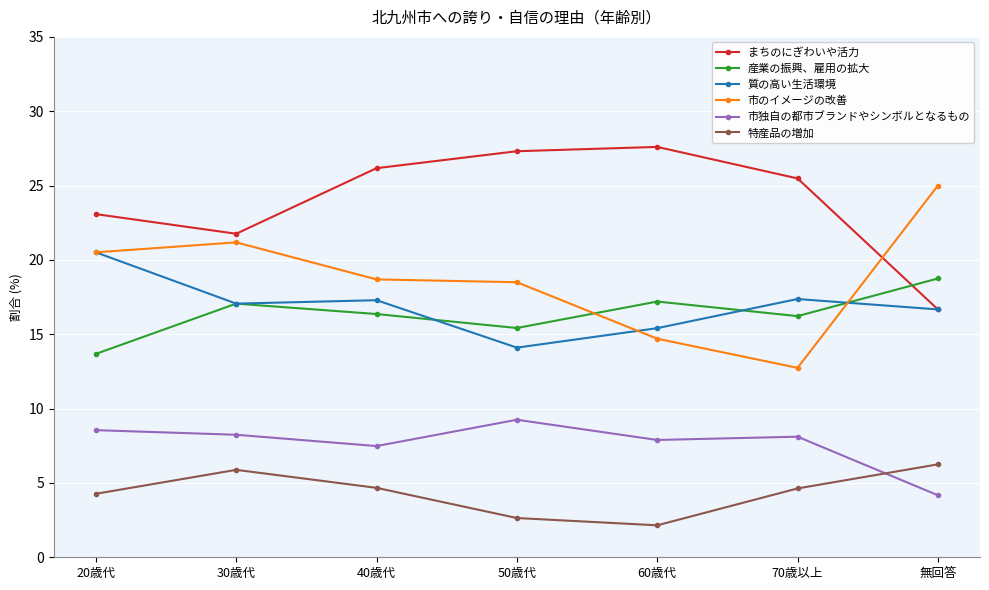

Which series has the largest total across all categories?

まちのにぎわいや活力